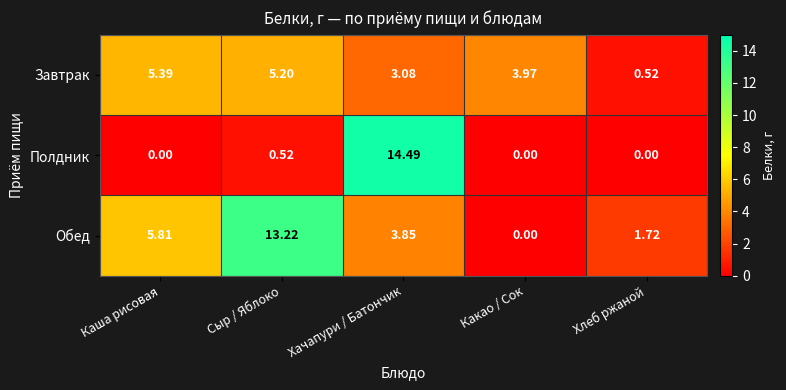

Rank the series by their average value, from lowest to highest.

Полдник, Завтрак, Обед